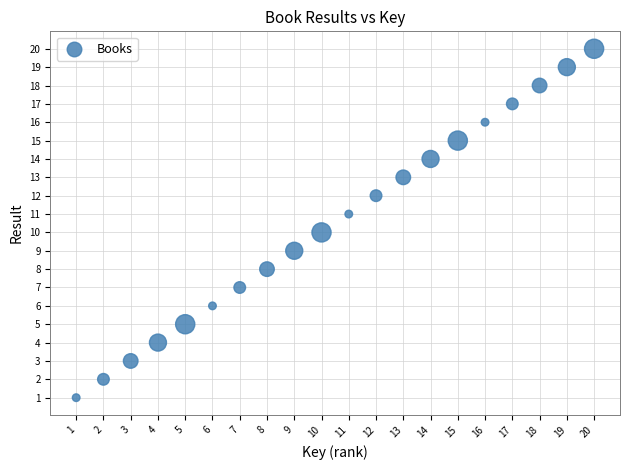

What is the range of X values (max minus min)?

19